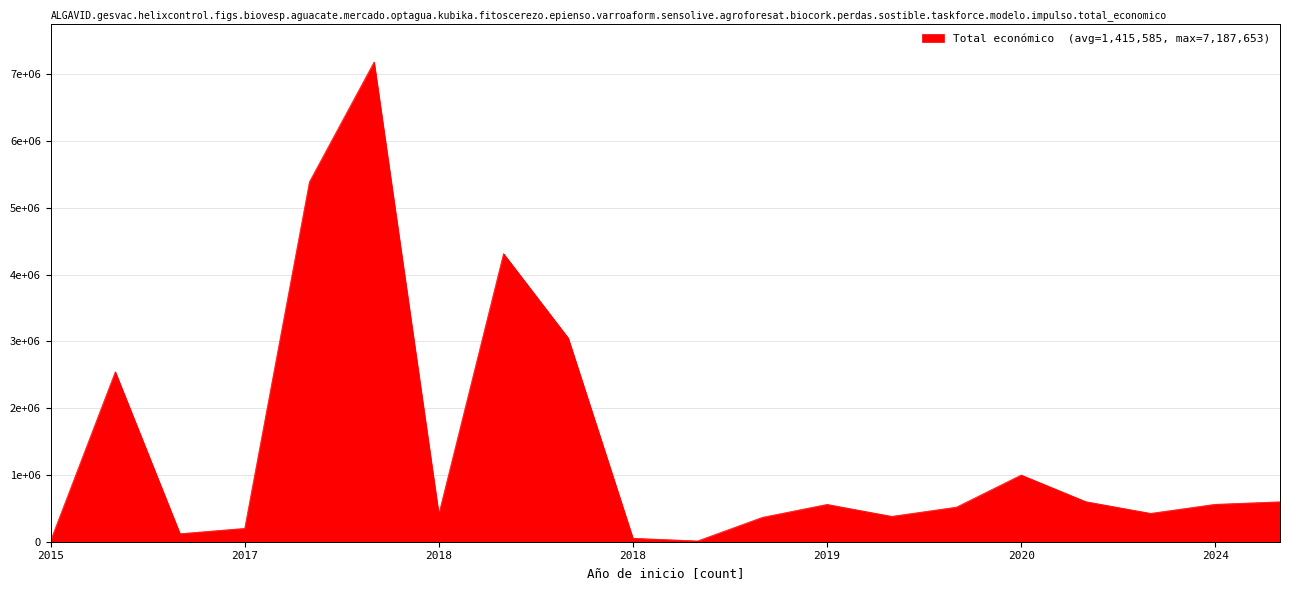

What is the difference between the maximum and minimum values?

7175844